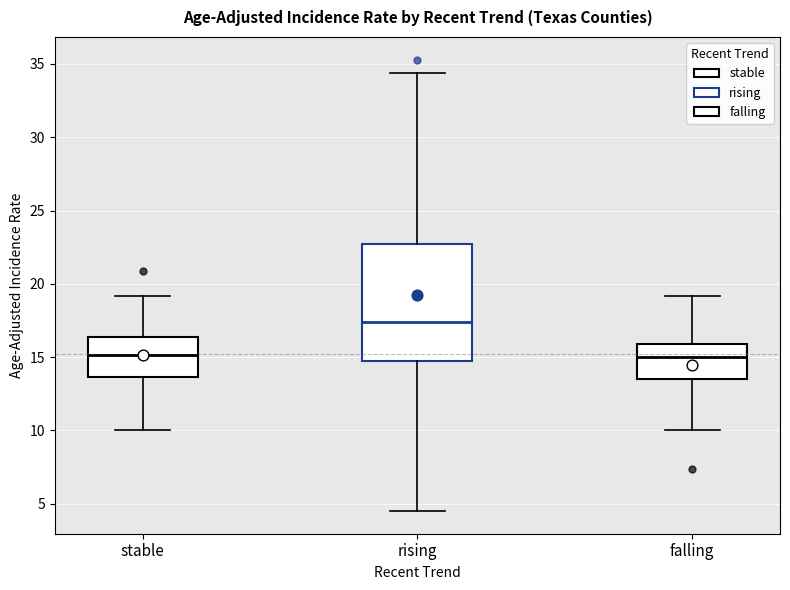

Reading left to right, transcribe this box plot: for each box, give where its median line is, the range the box spans, and where its two whiskers end, as read against the y-axis. The values are not printed on the chart, so give them approximately, as read against the axis.

stable: median 15.0, box 13.5 to 16.5, whiskers 10.0 to 19.0
rising: median 17.5, box 15.0 to 22.5, whiskers 4.5 to 34.5
falling: median 15.0, box 13.5 to 16.0, whiskers 10.0 to 19.0